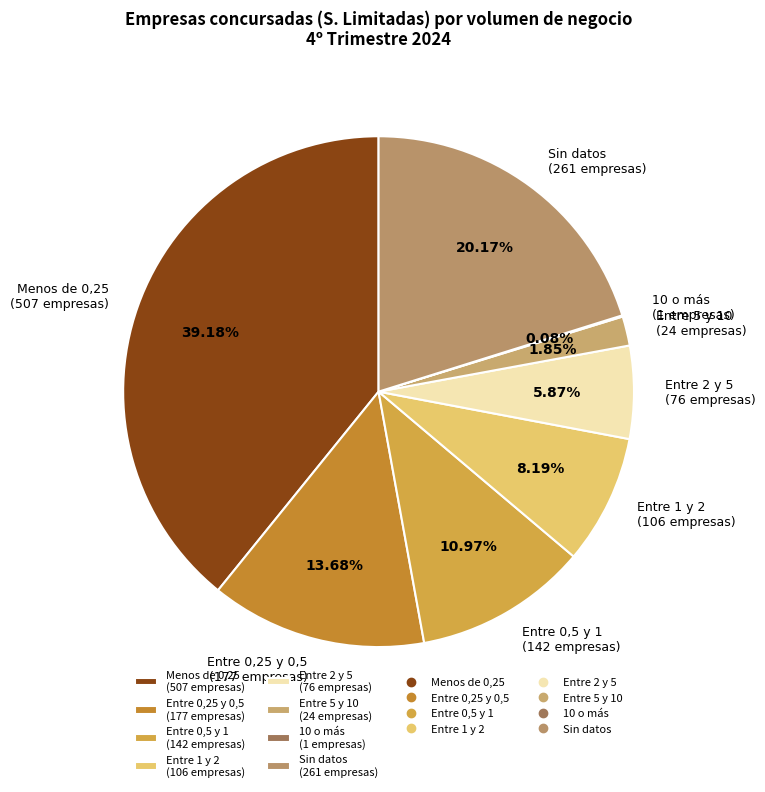

Does any single category account for the majority?

No